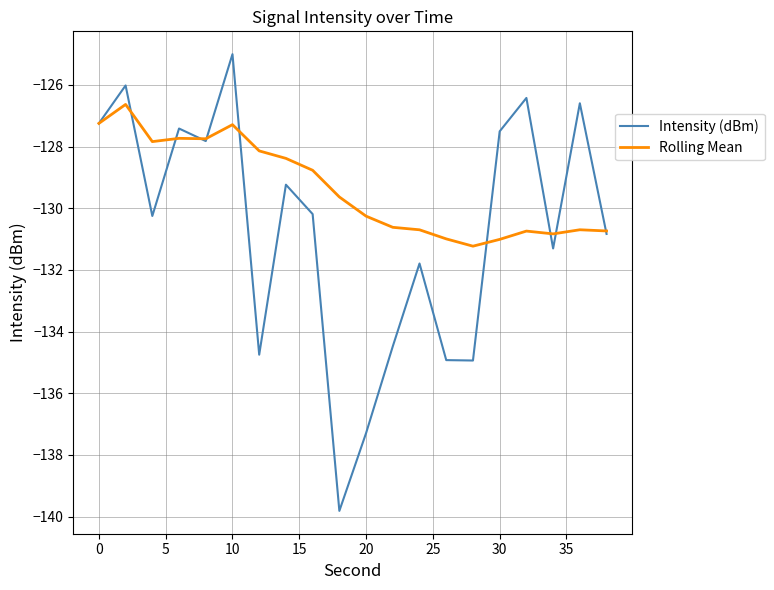

Which series has the widest spread of values?

Intensity (dBm)